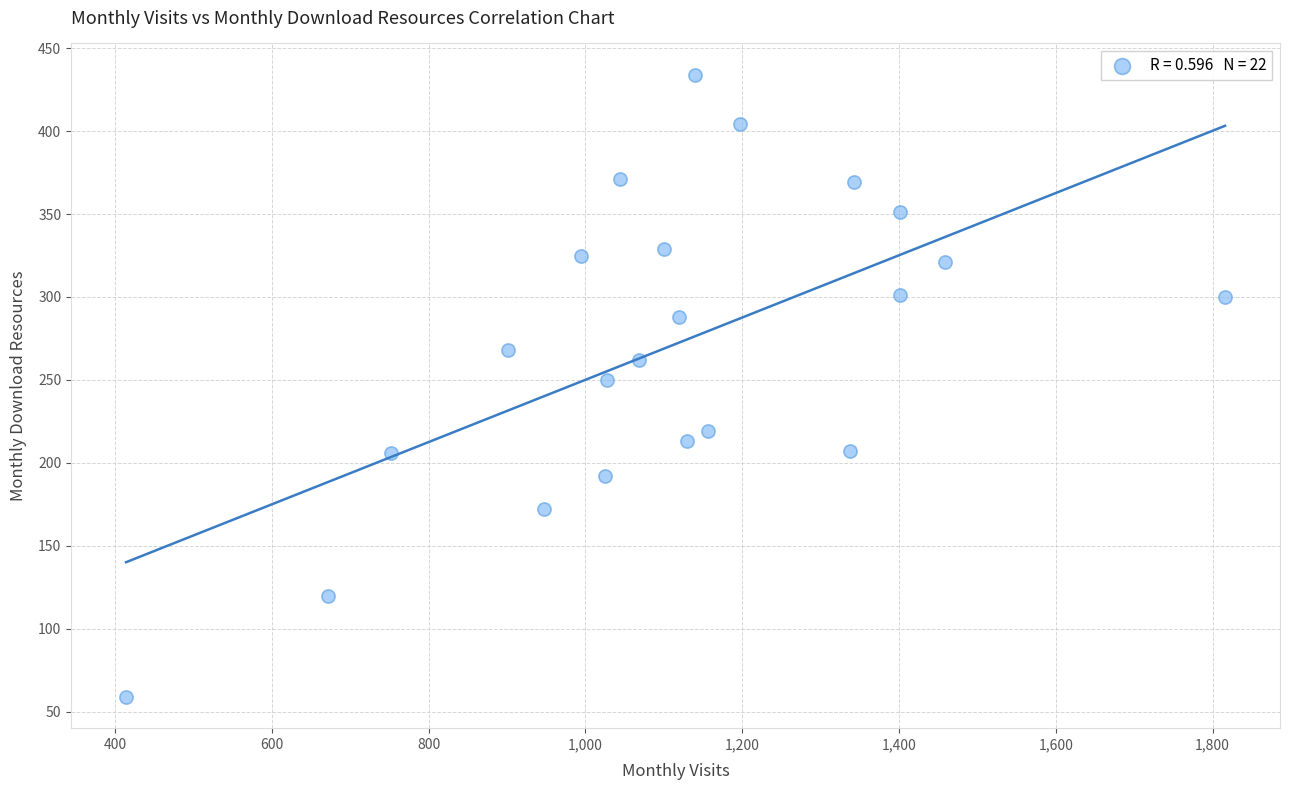

What is the range of Y values (max minus min)?

375